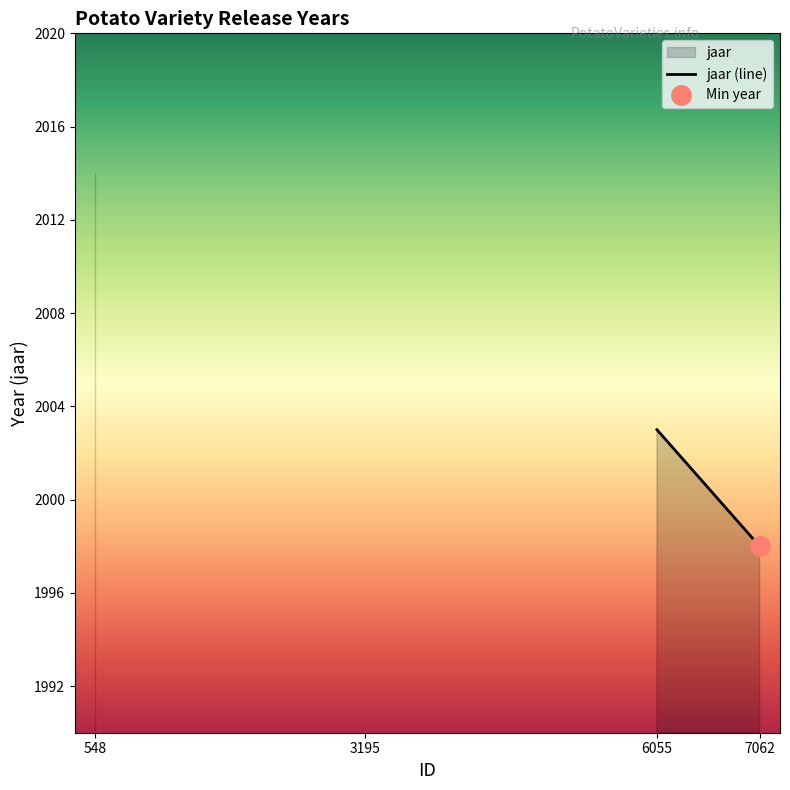

True or false: the data shows 1320 at FREMONT RUSSET.

False